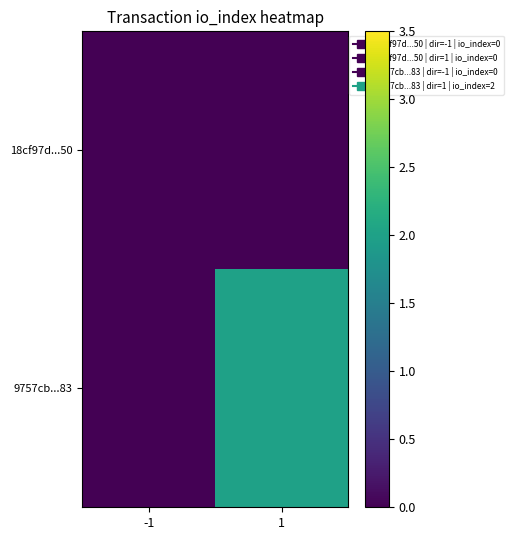

Reading right to left, extract all data points from this chart.

18cf97d...50: 1=0	-1=0
9757cb...83: 1=2	-1=0